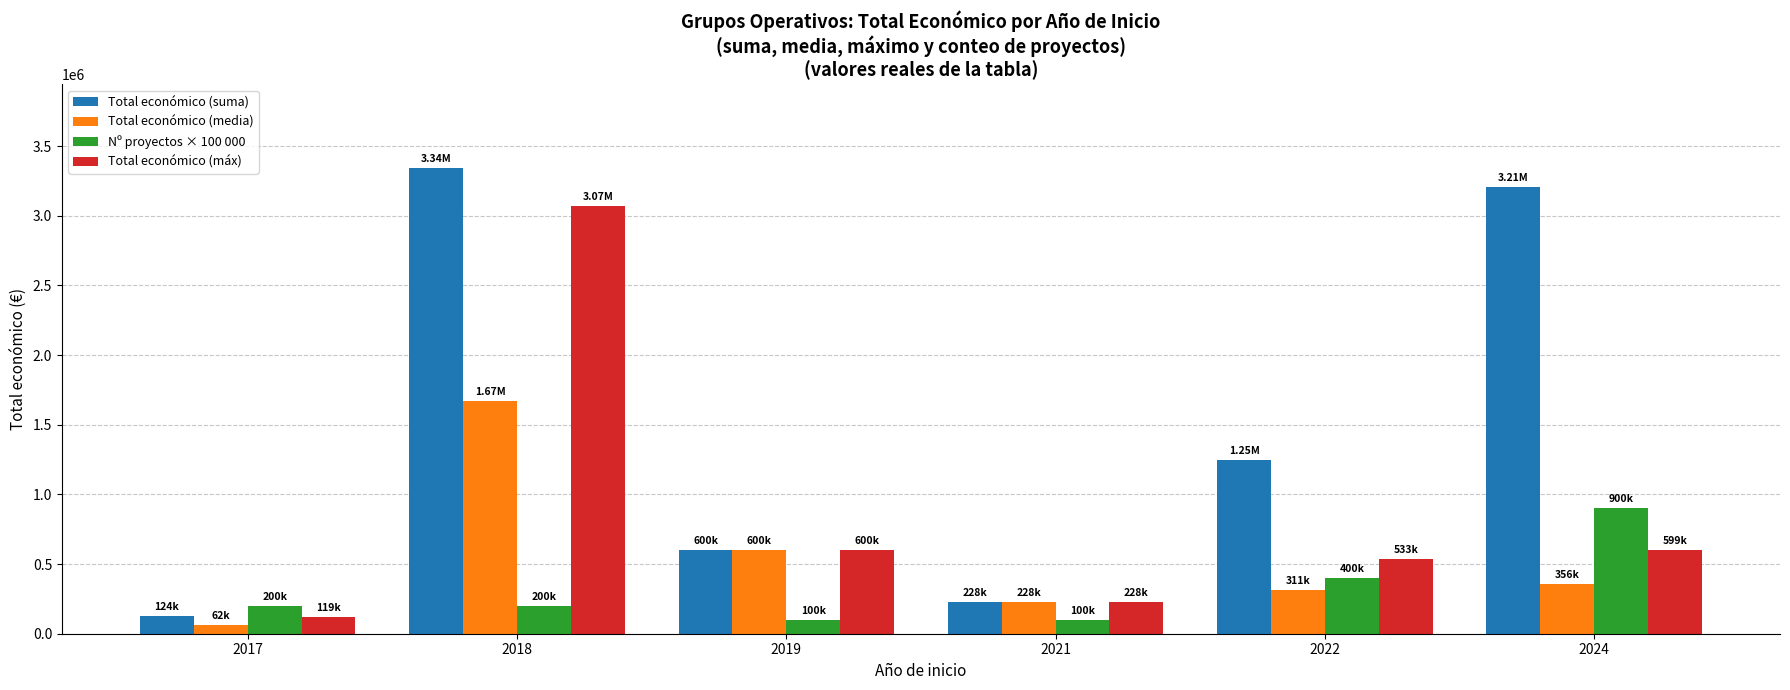

Which series has the largest range (max minus min)?

Total económico (suma)